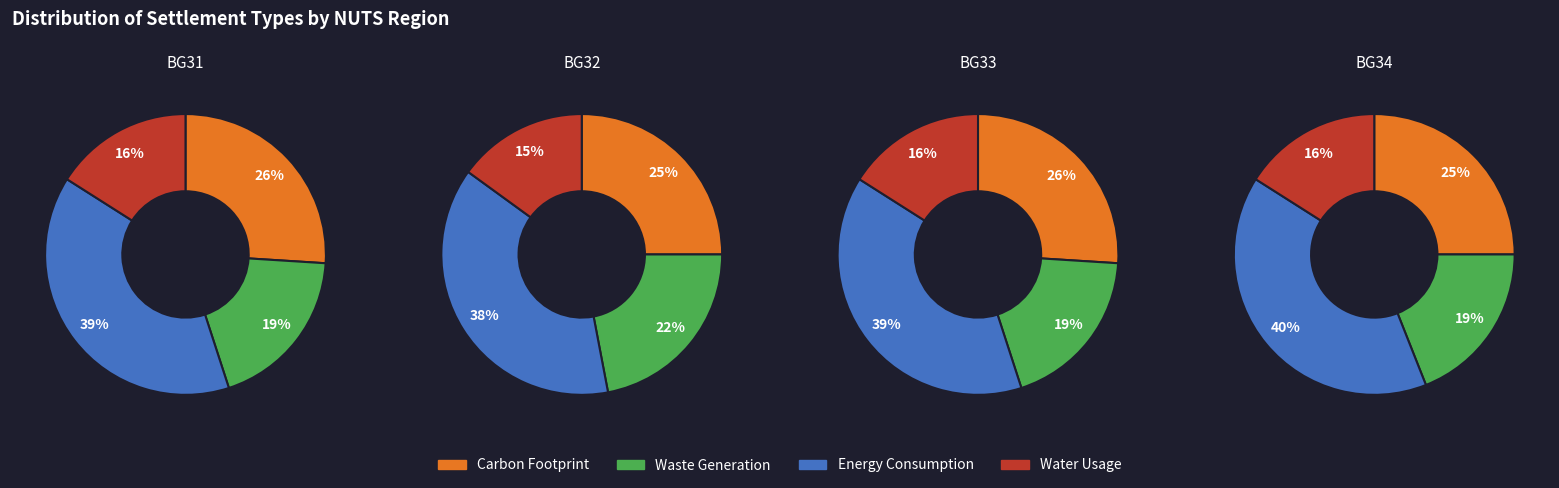

Rank the series at 1 from lowest to highest value.

Water Usage, Waste Generation, Carbon Footprint, Energy Consumption